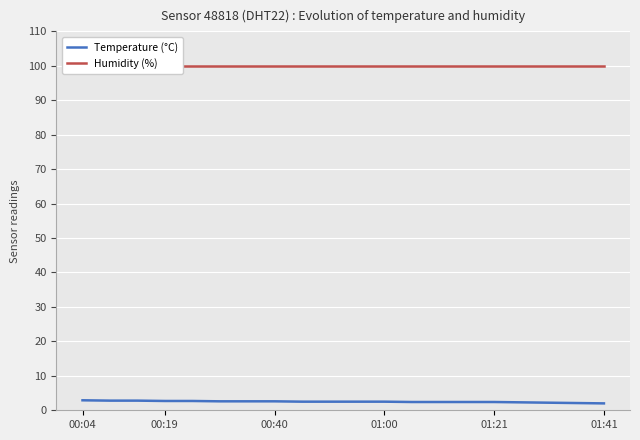

What is the maximum value for Temperature (°C)?

2.9